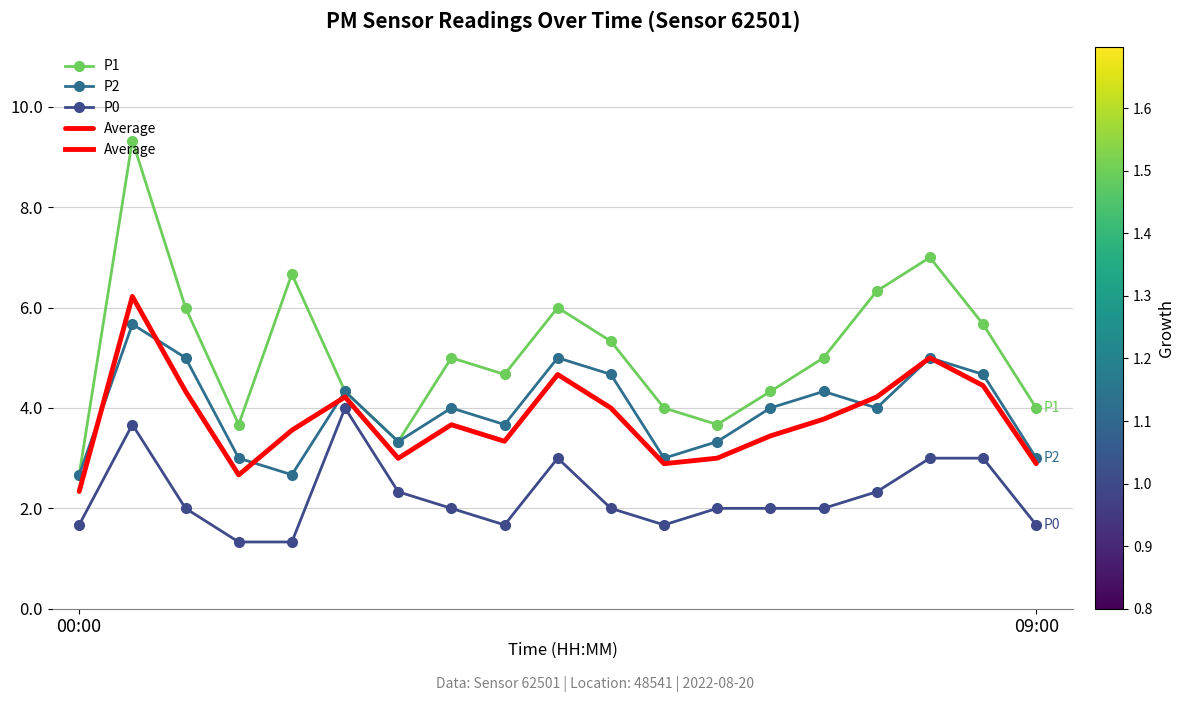

Rank the series by their maximum value, from highest to lowest.

P1, Average, P2, P0